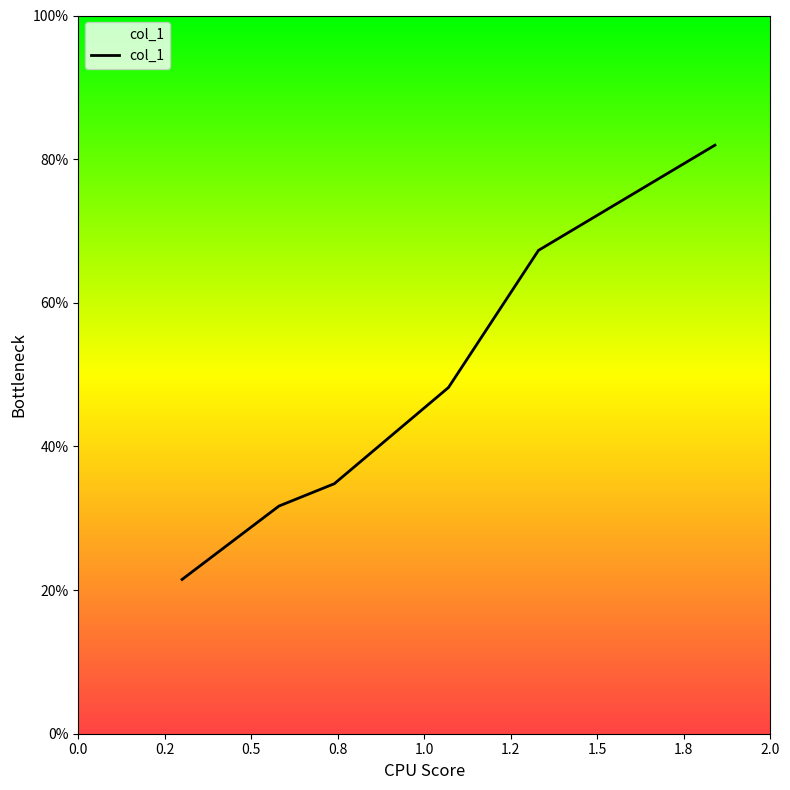

What is the difference between the maximum and minimum values?

60.5